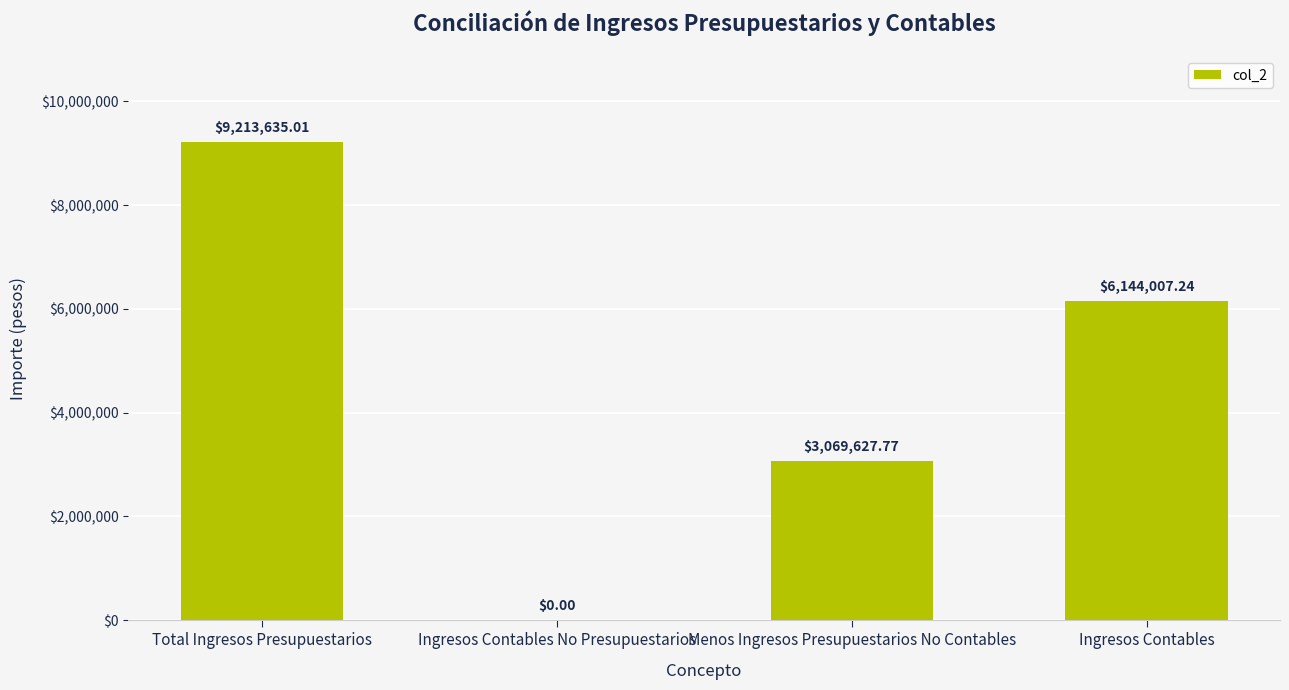

Is it true that the value at Total Ingresos Presupuestarios is 9213635.0?

True